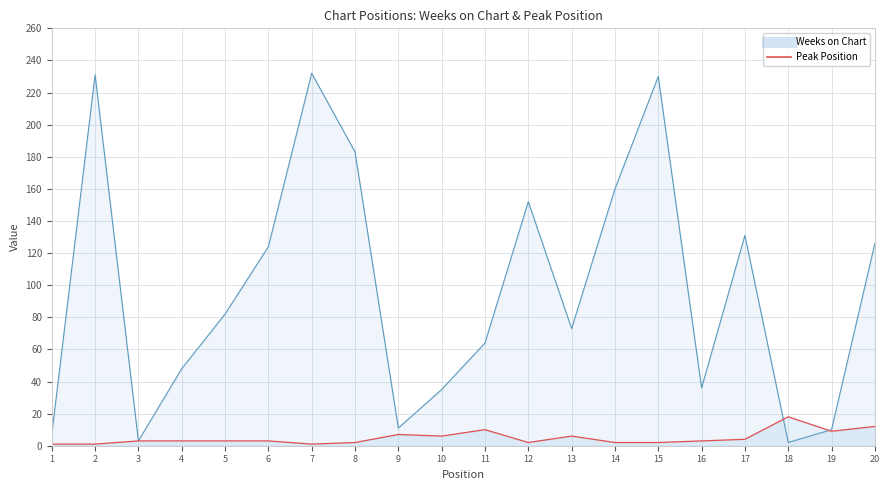

After their last crossing, which series has the higher values: Weeks on Chart or Peak Position?

Weeks on Chart